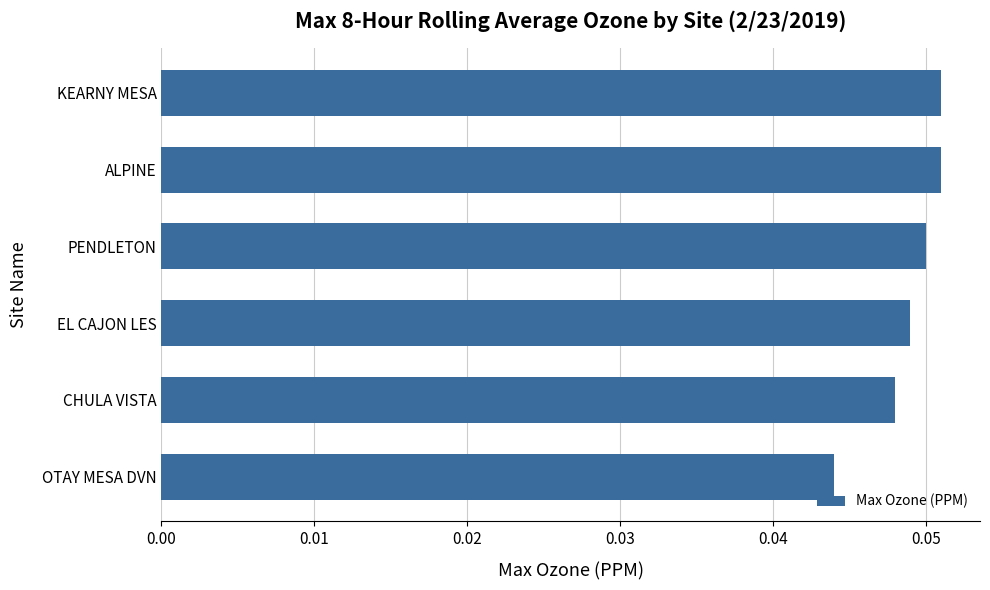

Count the values in the range 0 to 1.

6